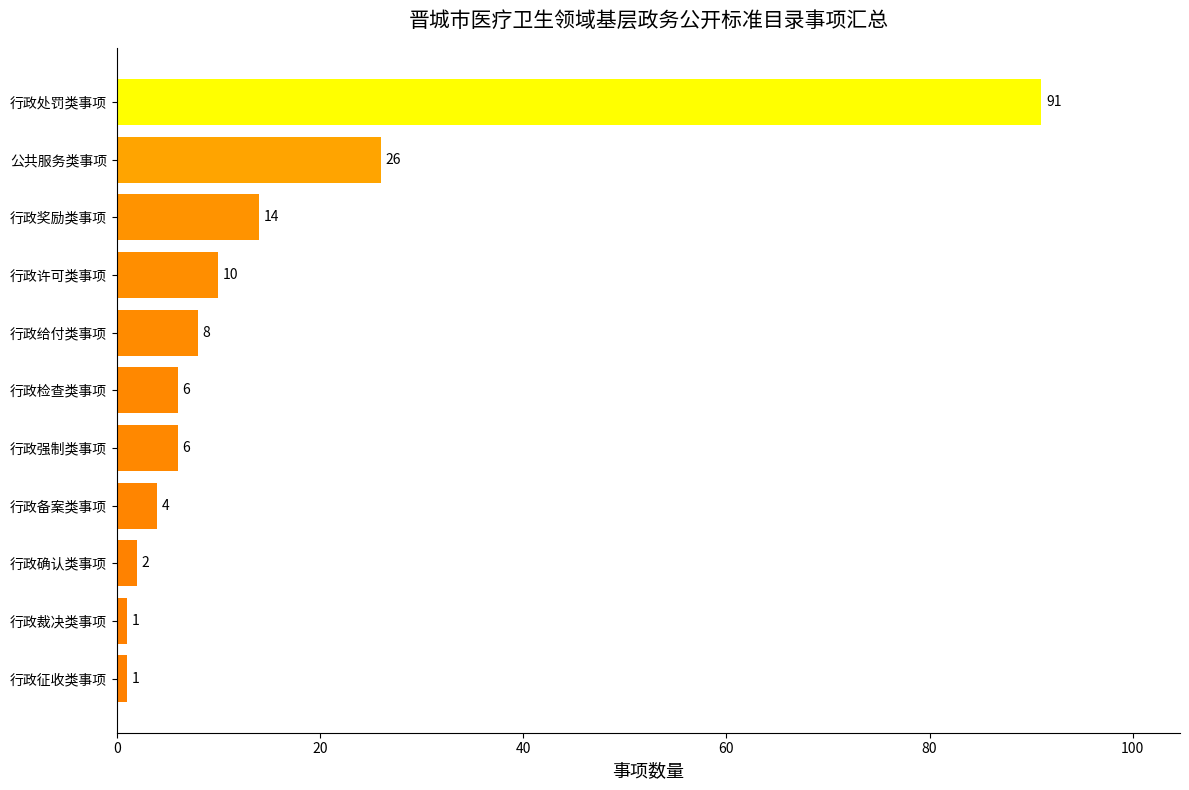

How many values are below 6?

4